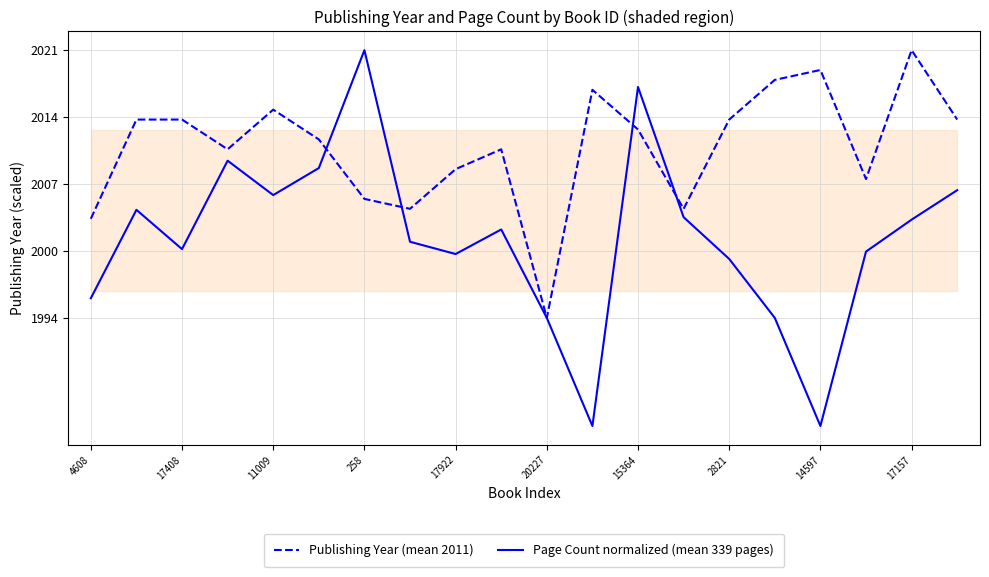

Does the chart display data point markers on the line(s)?

No